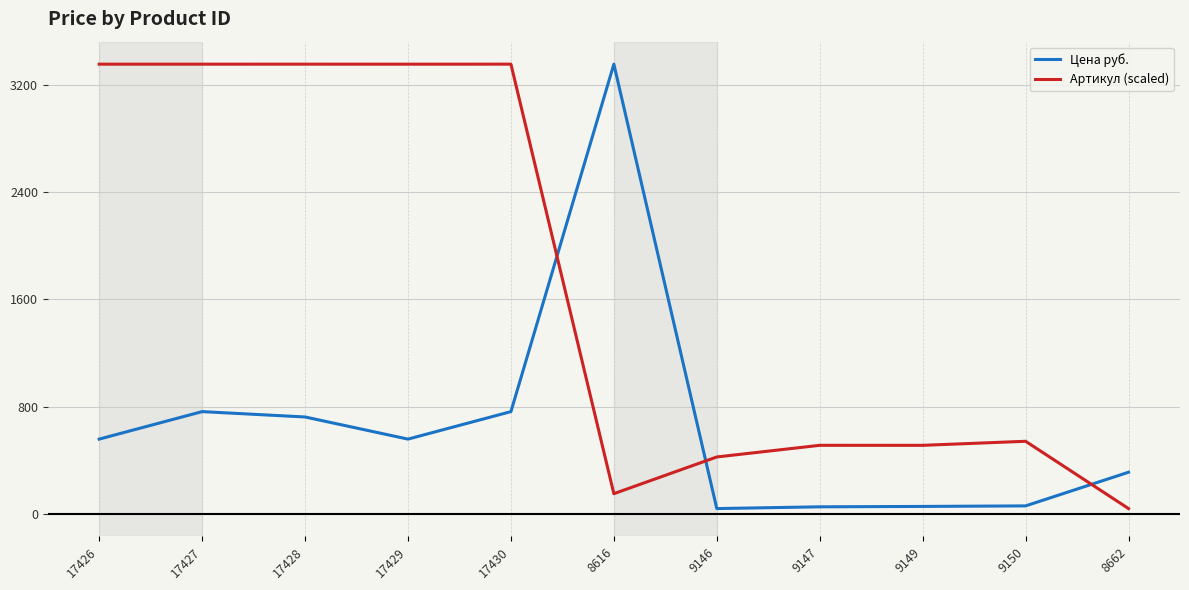

True or false: Цена руб. and Артикул (scaled) cross at least once.

True